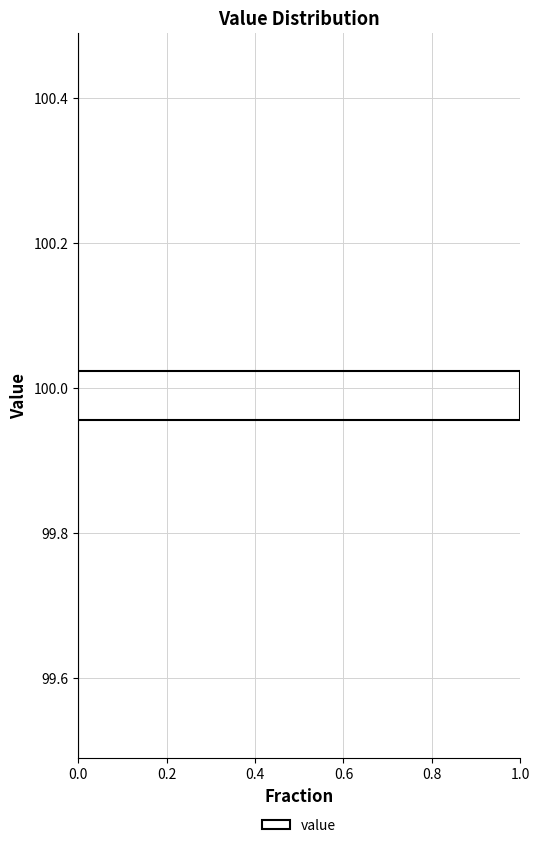

Read against the y-axis, roughly where is the centre of the longest bar?

100.00